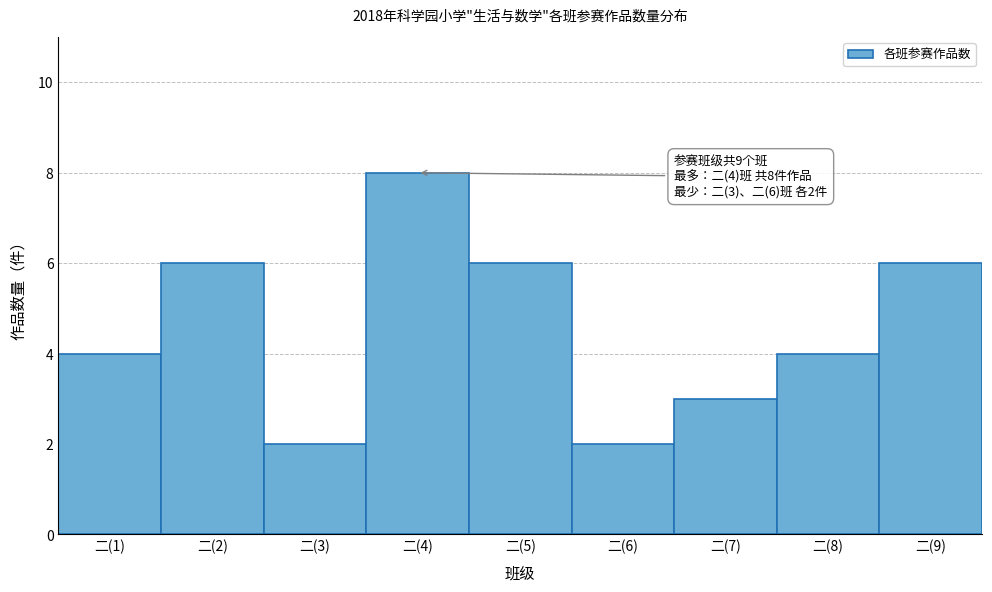

Reading left to right, extract all data points from this chart.

二(1)=4	二(2)=6	二(3)=2	二(4)=8	二(5)=6	二(6)=2	二(7)=3	二(8)=4	二(9)=6